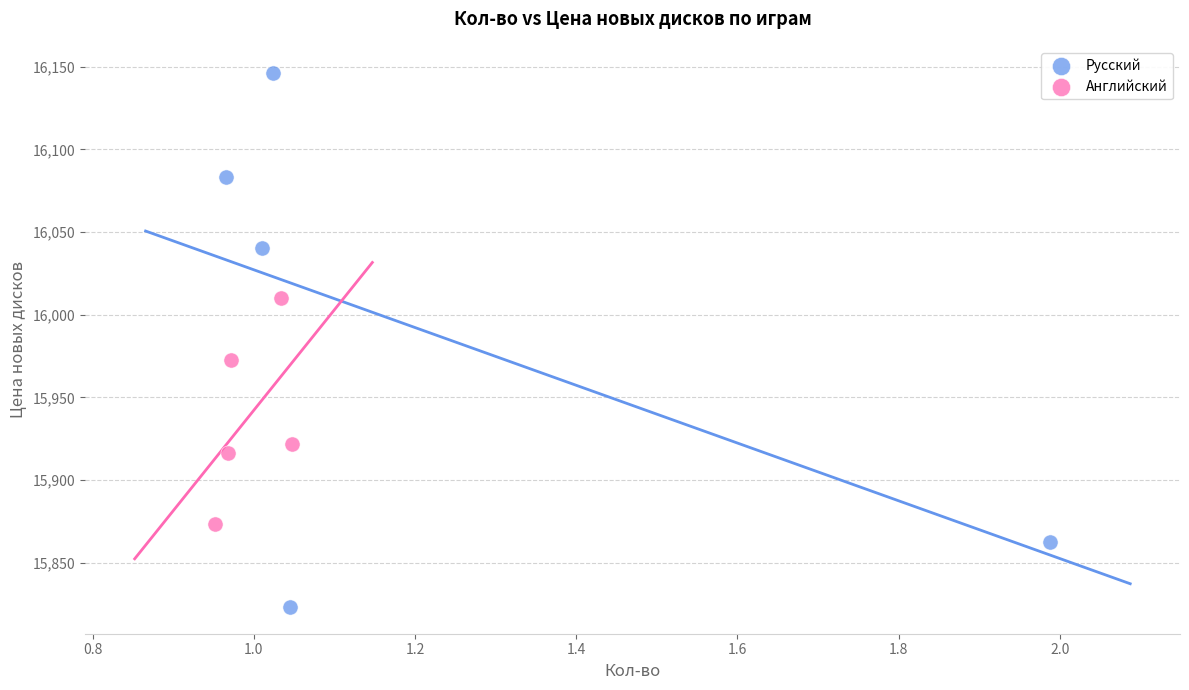

Which series contains the lowest Y value?

Русский